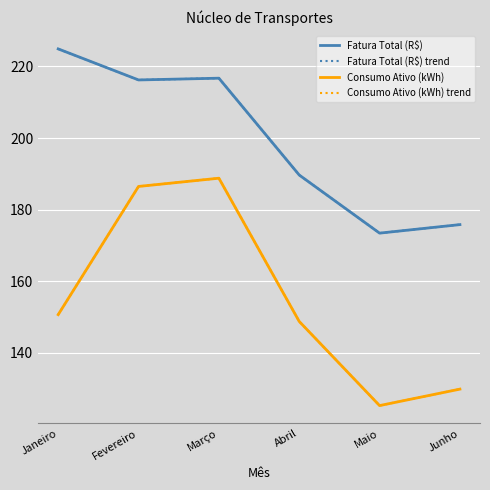

True or false: Fatura Total (R$) trend and Consumo Ativo (kWh) intersect in this chart.

False